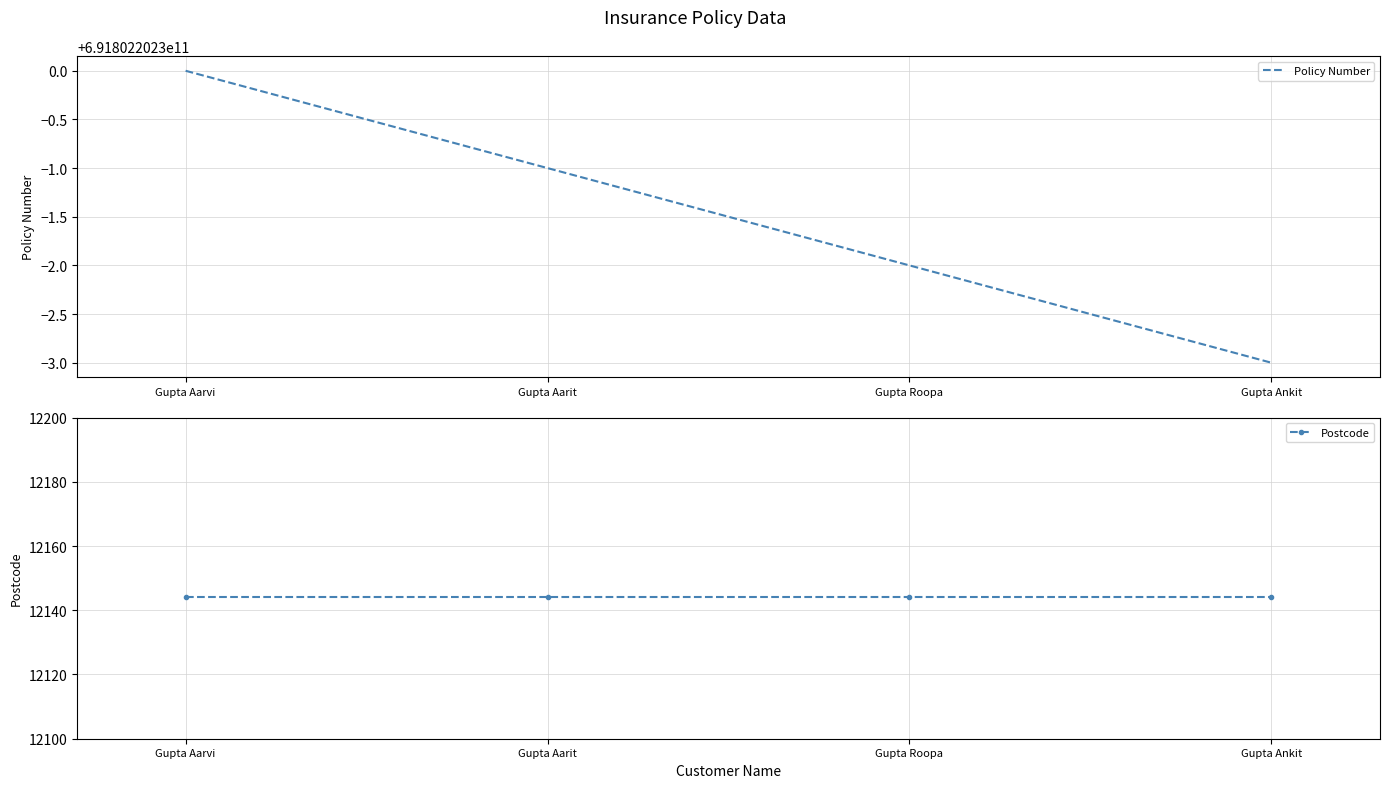

Is this an area chart (filled region under the line)?

No